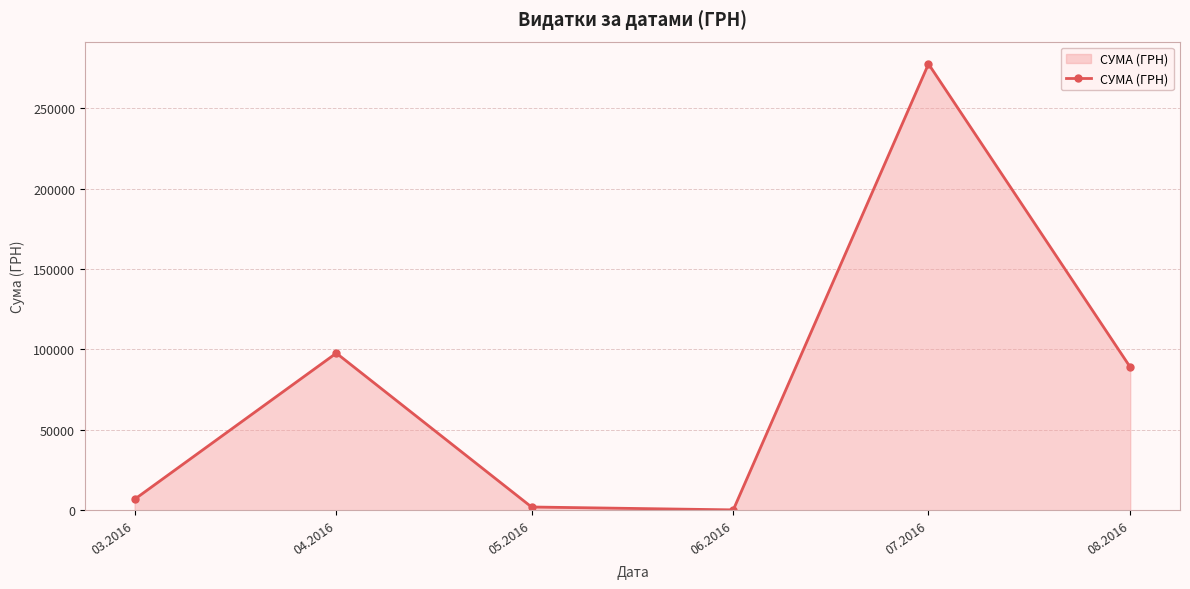

At which category does the data reach its first local peak?

04.2016